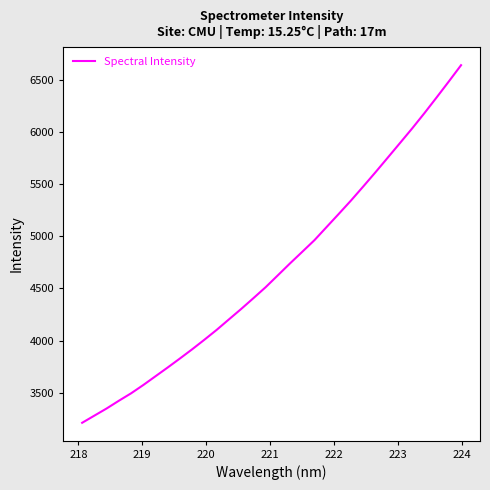

What is the maximum value shown in the chart?

6642.2